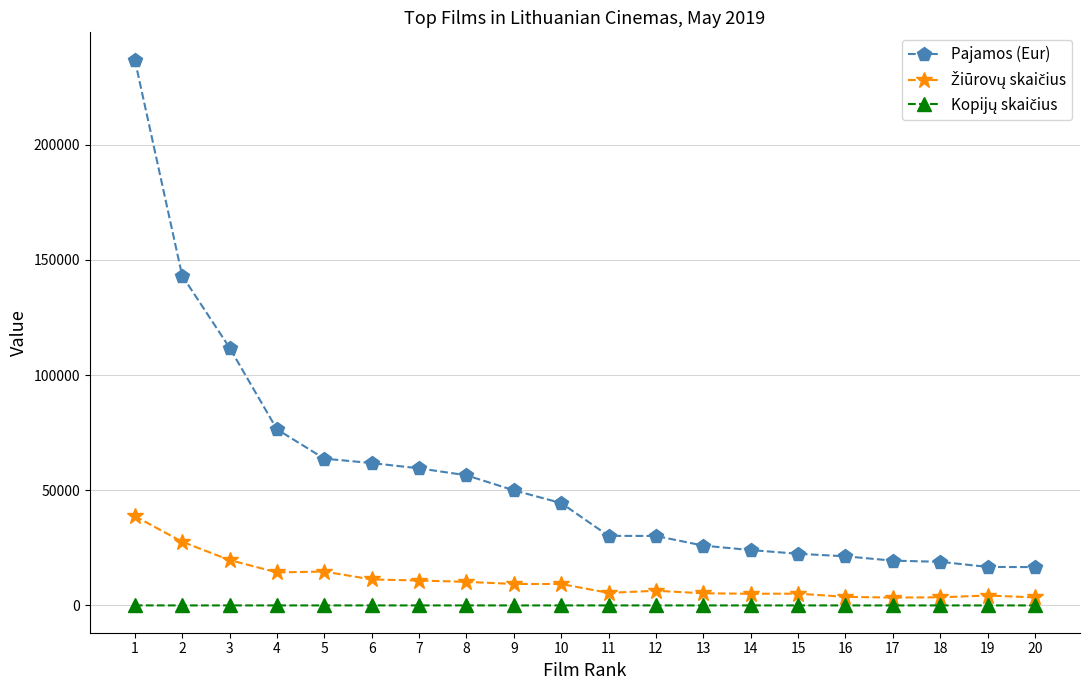

Which series has the largest range (max minus min)?

Pajamos (Eur)